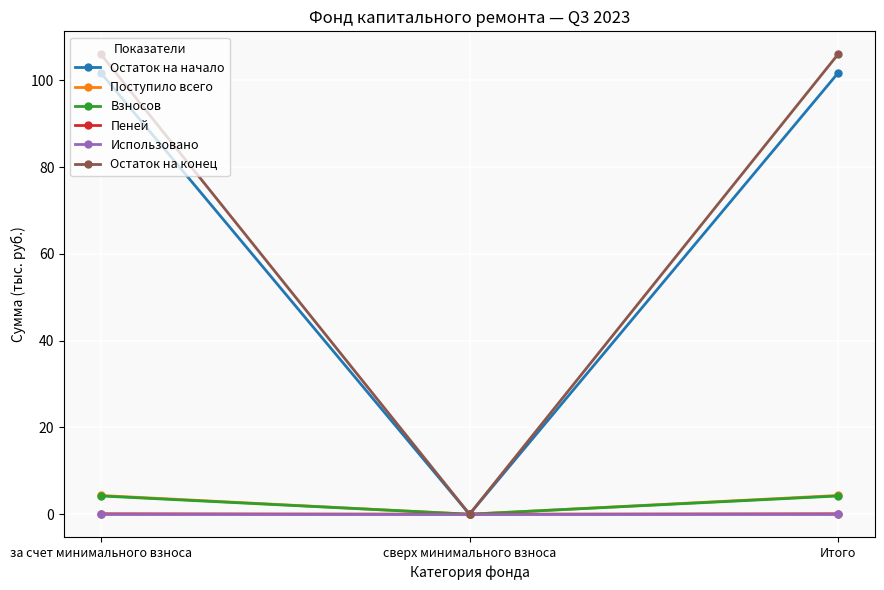

Which category has the lowest value in the Поступило всего series?

сверх минимального взноса